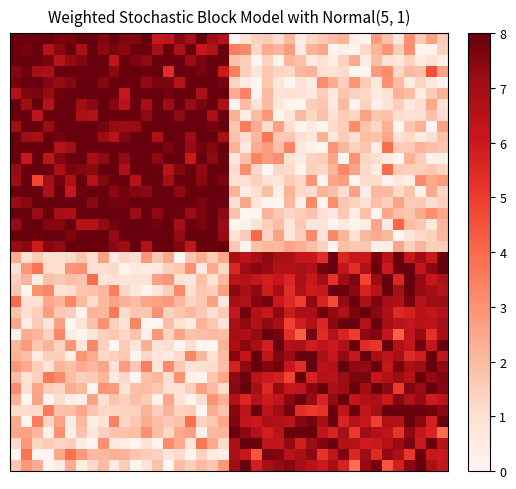

What is the maximum value shown in the chart?

9.0